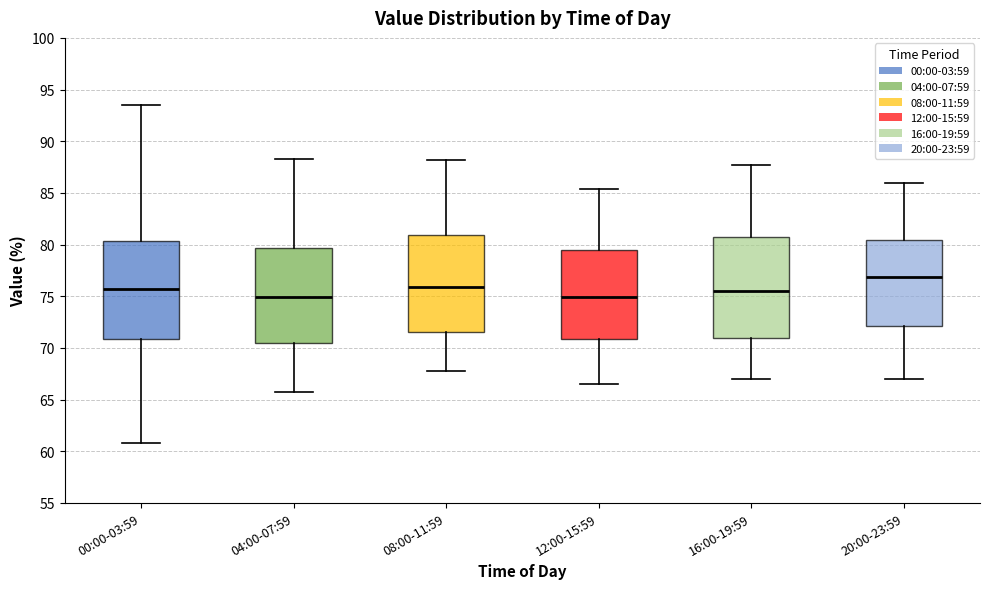

Reading left to right, read every box against the y-axis: the position of its median line, the range the box covers, and the ends of its whiskers. The values are not printed on the chart, so give them approximately, as read against the axis.

00:00-03:59: median 75.5, box 71.0 to 80.5, whiskers 61.0 to 93.5
04:00-07:59: median 75.0, box 70.5 to 79.5, whiskers 66.0 to 88.5
08:00-11:59: median 76.0, box 71.5 to 81.0, whiskers 68.0 to 88.0
12:00-15:59: median 75.0, box 71.0 to 79.5, whiskers 66.5 to 85.5
16:00-19:59: median 75.5, box 71.0 to 80.5, whiskers 67.0 to 87.5
20:00-23:59: median 77.0, box 72.0 to 80.5, whiskers 67.0 to 86.0